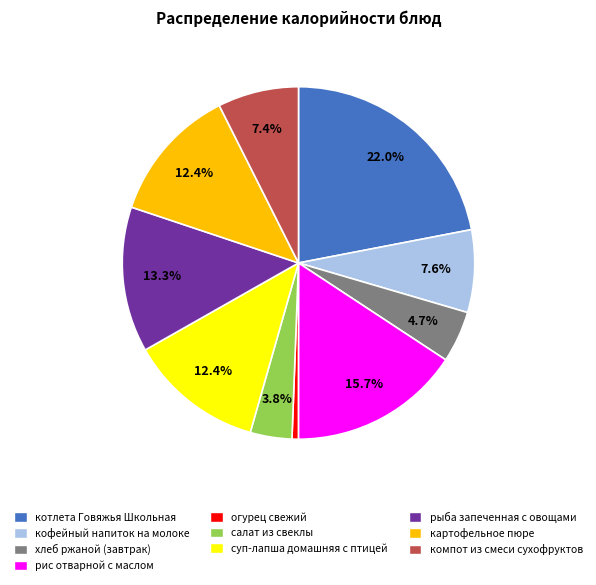

To the nearest percent, what is the average slice percentage?

10%